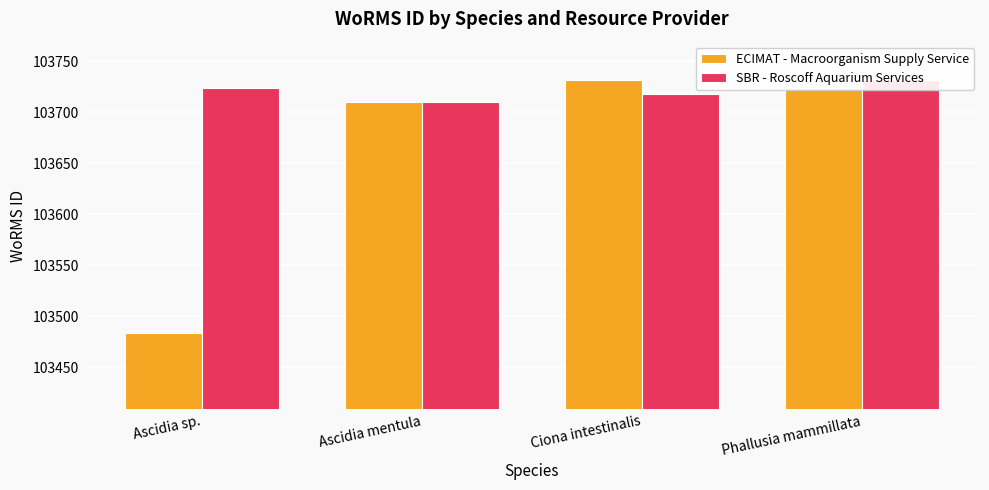

How many data points in ECIMAT - Macroorganism Supply Service are less than 103724?

2